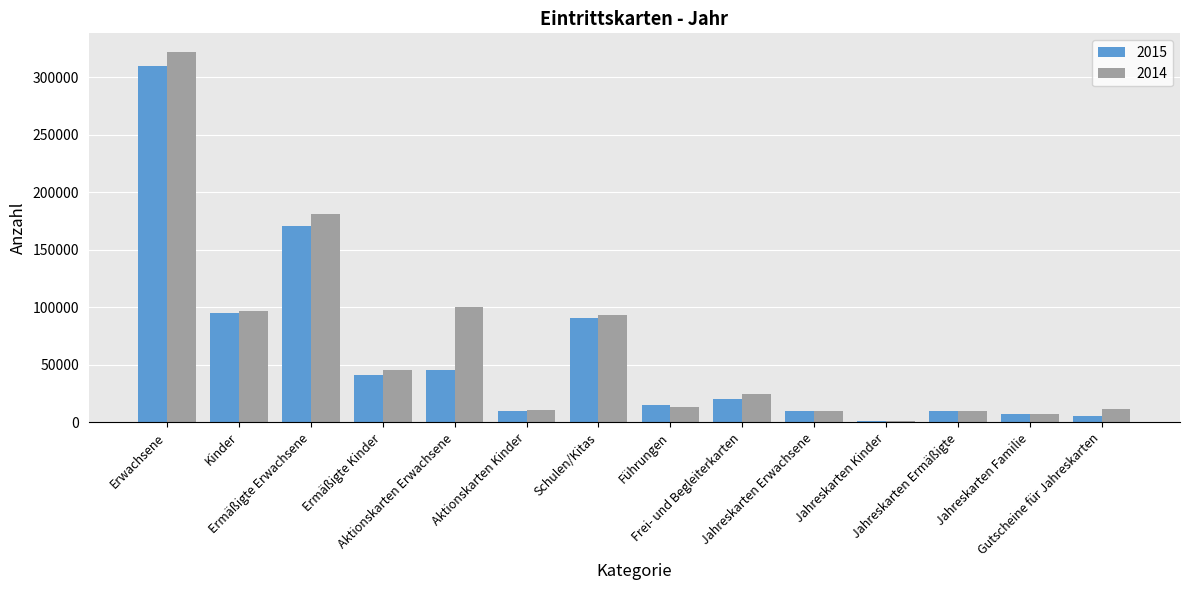

What is the maximum value shown in the chart?

321942